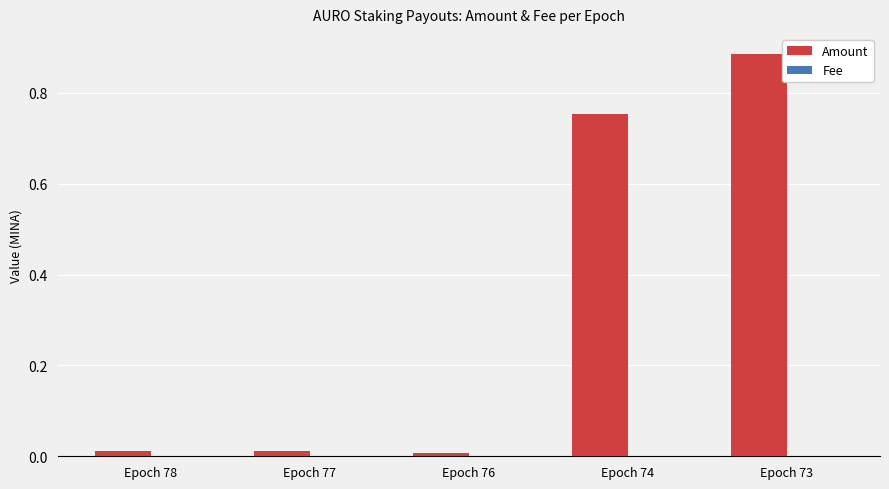

Which series has the widest spread of values?

Amount